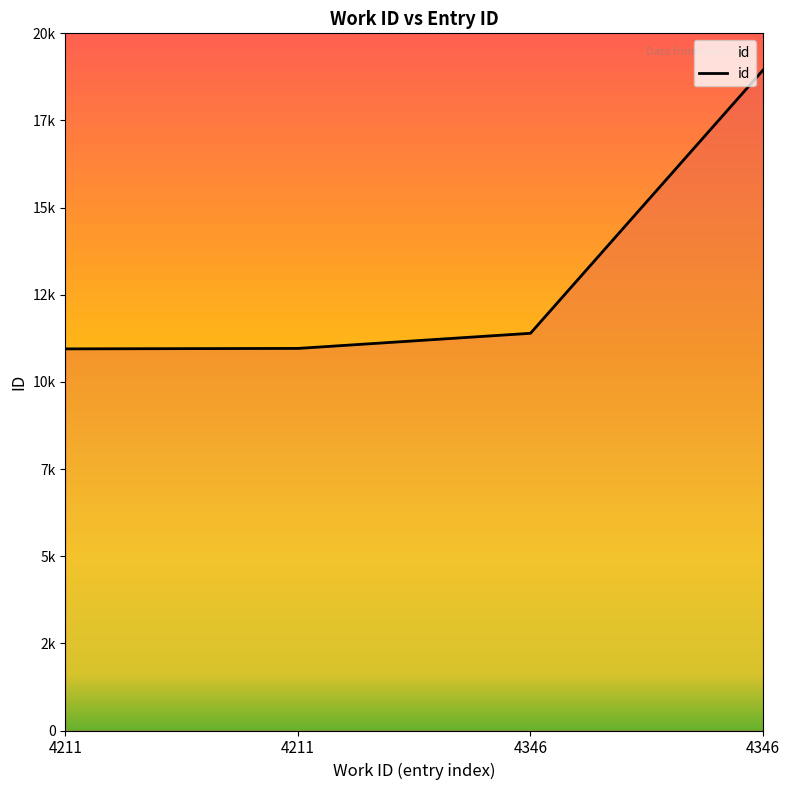

Is this an area chart (filled region under the line)?

Yes